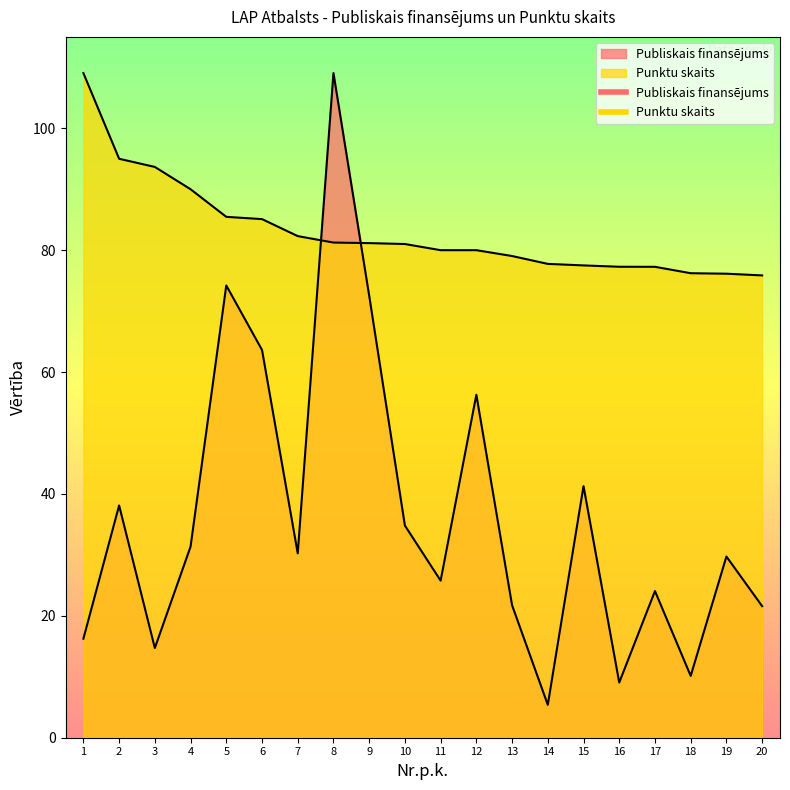

List the labels in order of Publiskais finansējums value, smallest first.

14, 16, 18, 3, 1, 20, 13, 17, 11, 19, 7, 4, 10, 2, 15, 12, 6, 9, 5, 8